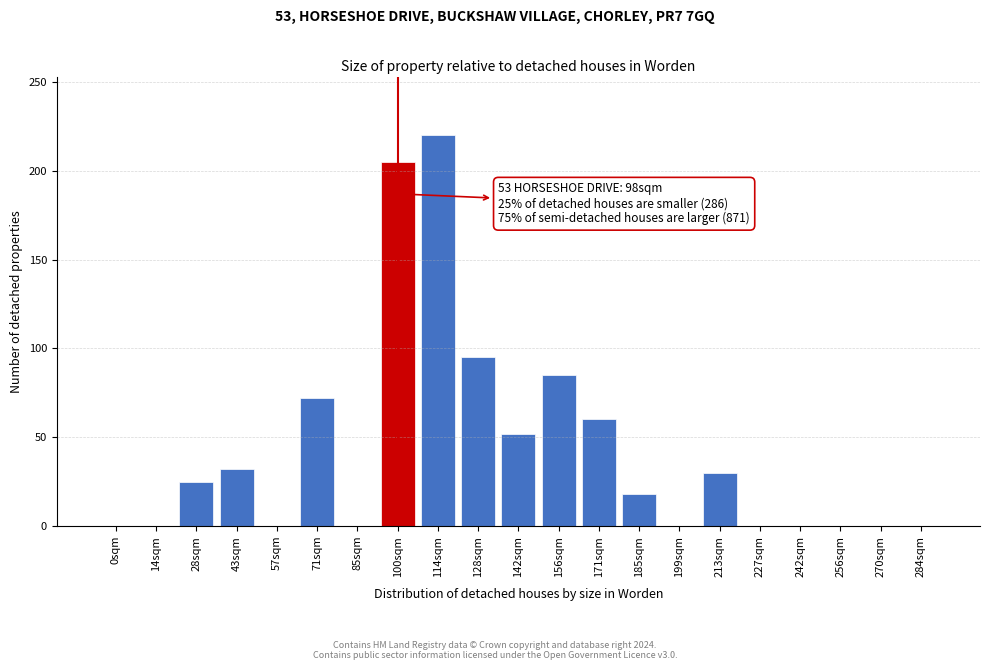

Reading left to right, what are all the values shown in this chart?

0sqm=0	14sqm=0	28sqm=25	43sqm=32	57sqm=0	71sqm=72	85sqm=0	100sqm=205	114sqm=220	128sqm=95	142sqm=52	156sqm=85	171sqm=60	185sqm=18	199sqm=0	213sqm=30	227sqm=0	242sqm=0	256sqm=0	270sqm=0	284sqm=0